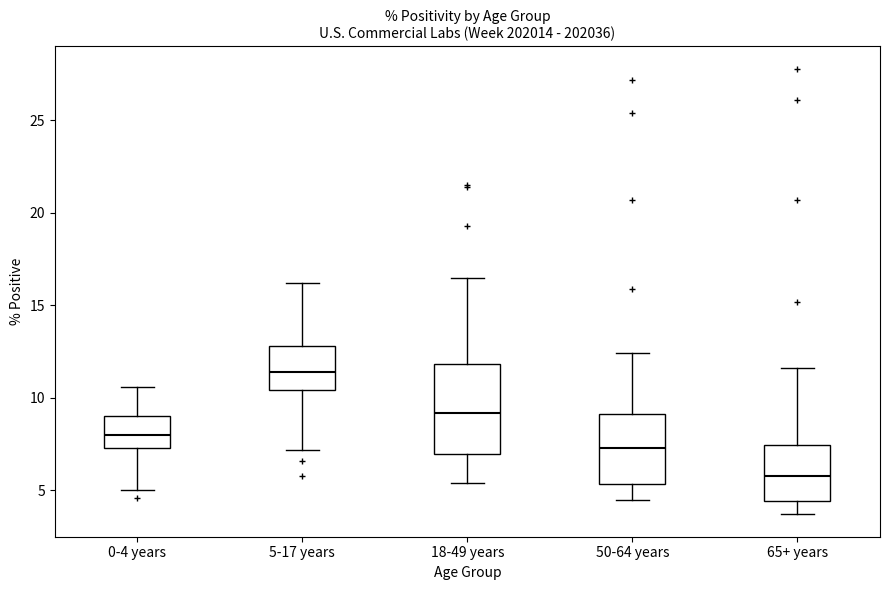

Which box is the tallest, from its lower edge to its upper edge?

18-49 years